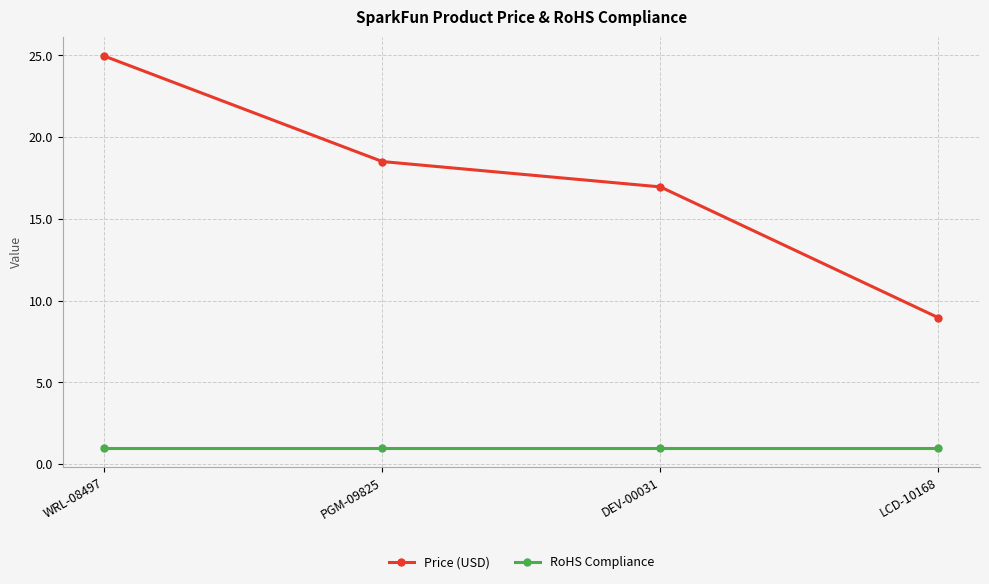

Is it true that Price (USD) equals 8.9 at LCD-10168?

True